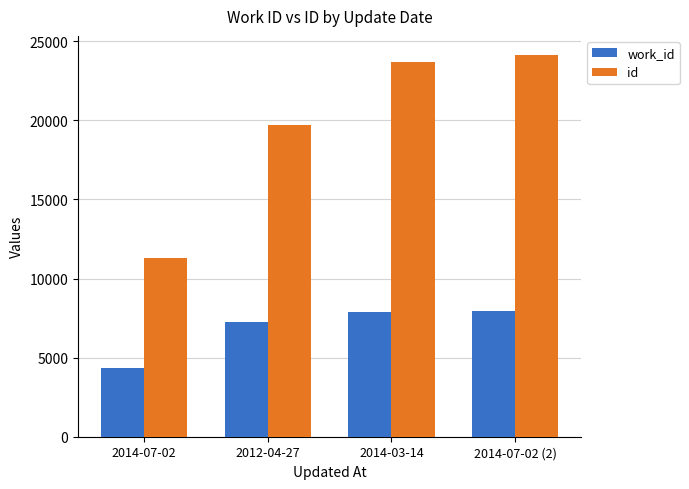

What are all the series names shown in the legend?

work_id, id